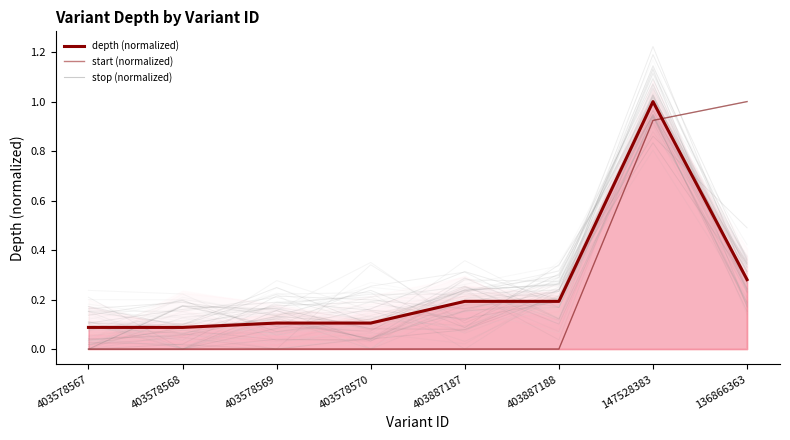

Which series ends up on top after the final intersection of start (normalized) and depth (normalized)?

start (normalized)